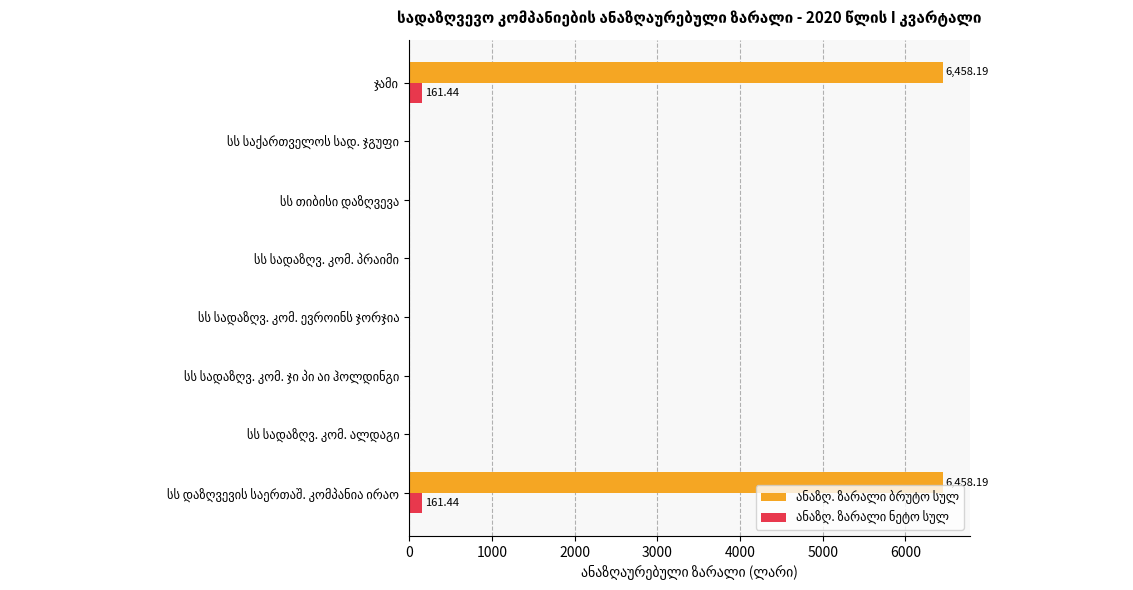

Reading left to right, what are all the values shown in this chart?

ანაზღ. ზარალი ბრუტო სულ: 6458.2	0.0	0.0	0.0	0.0	0.0	0.0	6458.2
ანაზღ. ზარალი ნეტო სულ: 161.4	0.0	0.0	0.0	0.0	0.0	0.0	161.4